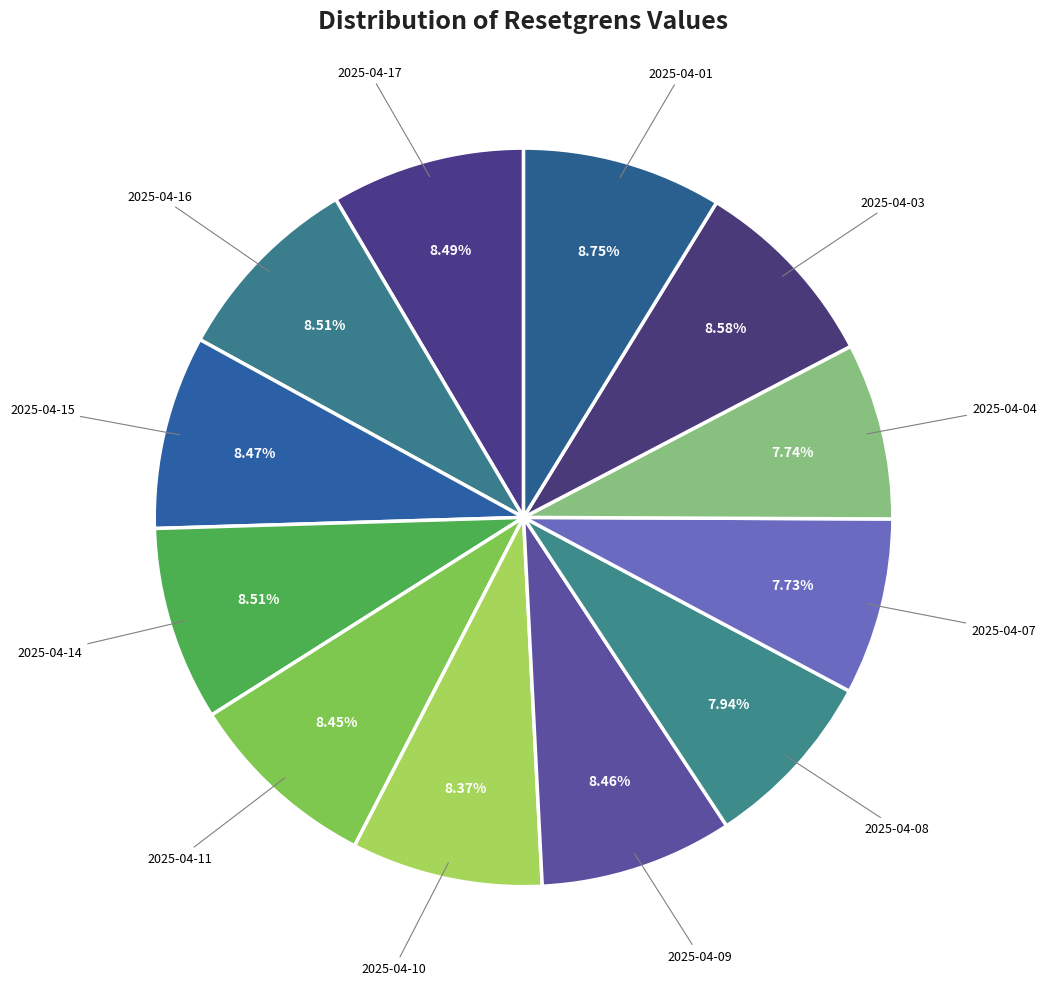

How many slices are in this pie chart?

12